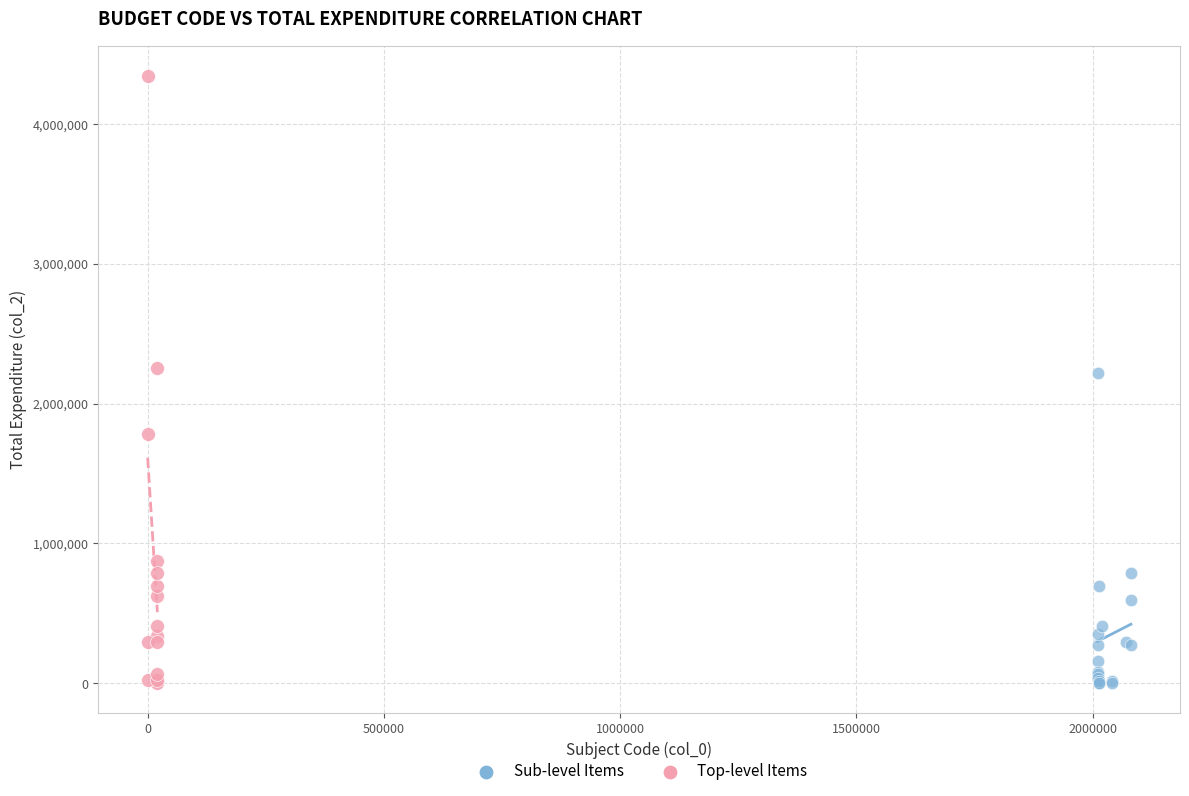

What are all the series names shown in the legend?

Sub-level Items, Top-level Items